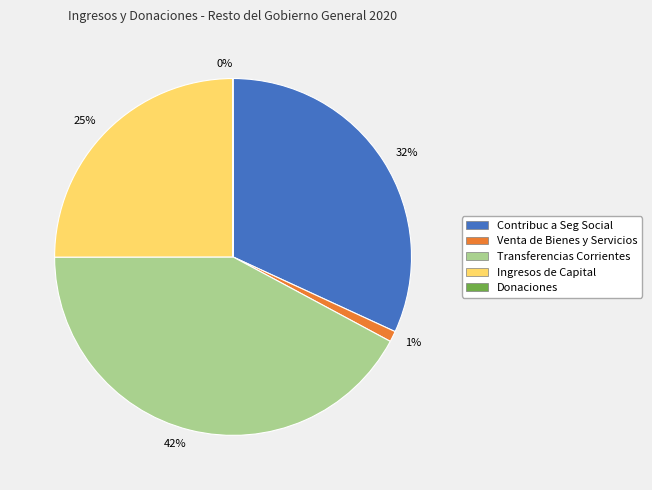

To the nearest percent, what is the combined percentage of 25% and 32%?

57%